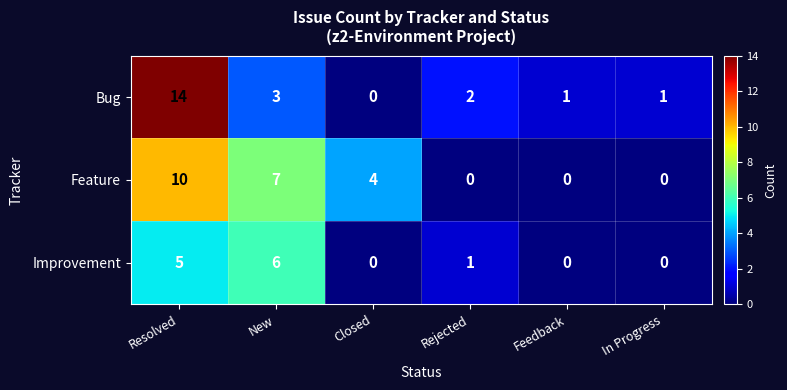

Rank the series by their maximum value, from highest to lowest.

Bug, Feature, Improvement